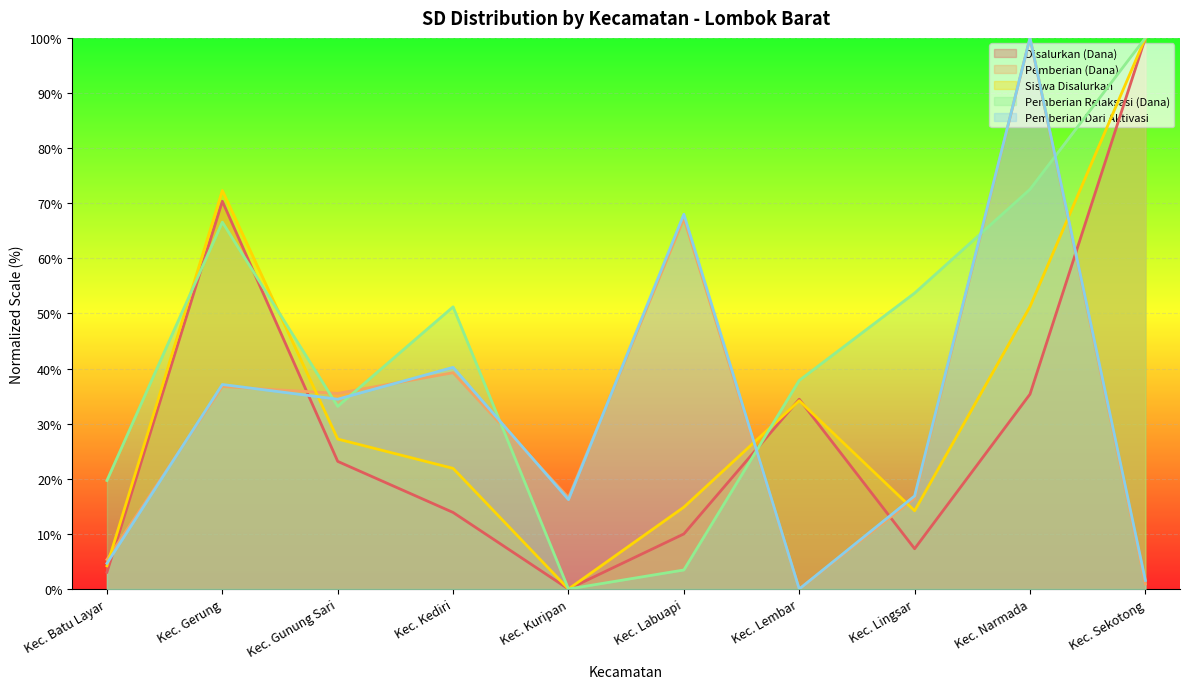

True or false: Disalurkan (Dana) has more than 2 interior local peaks.

False